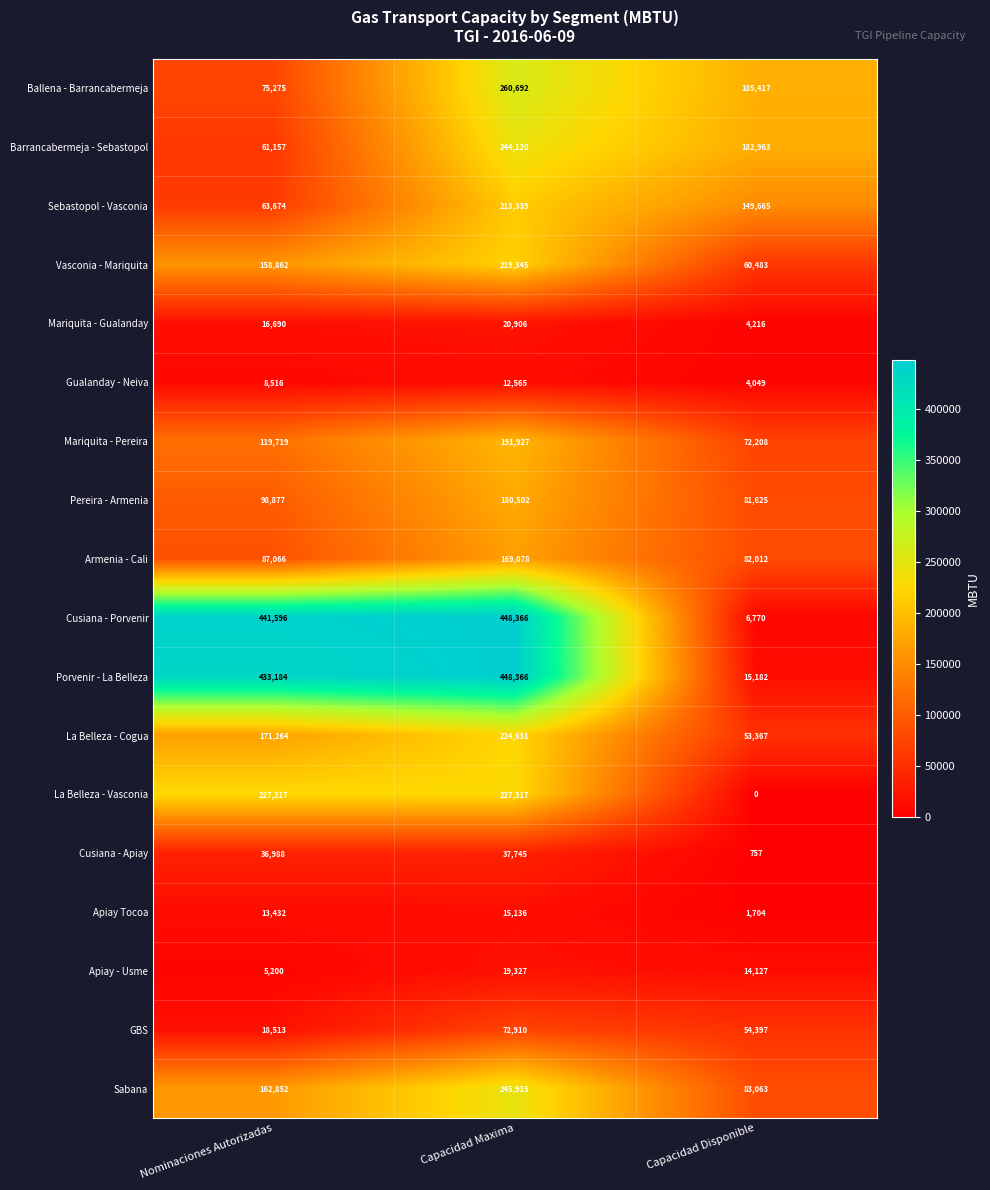

What is the spread (max minus min) of values at Capacidad Disponible?

185417